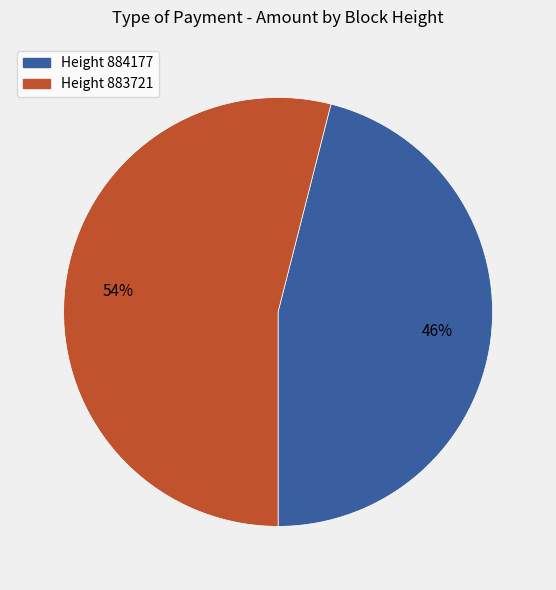

Does any single category account for the majority?

Yes